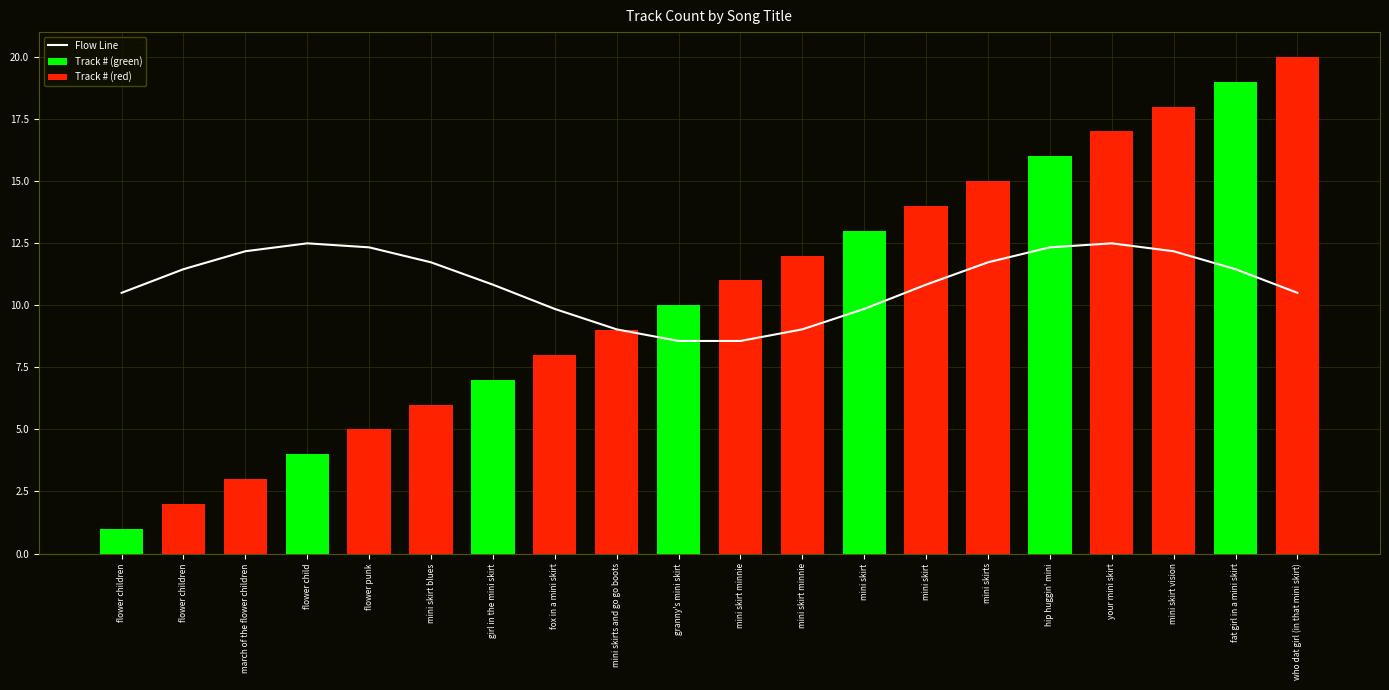

What is the ratio of the value at your mini skirt to the value at mini skirt minnie?

1.4